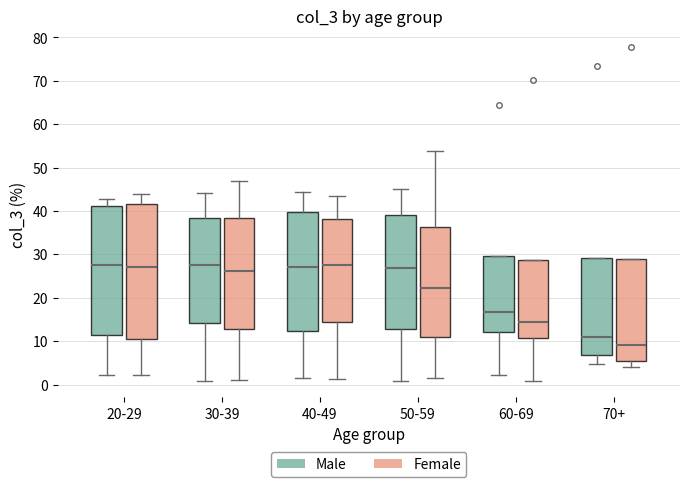

Where is the upper edge of the box for 70+ (Female) on the y-axis? The values are not printed on the chart, so give them approximately, as read against the axis.

29